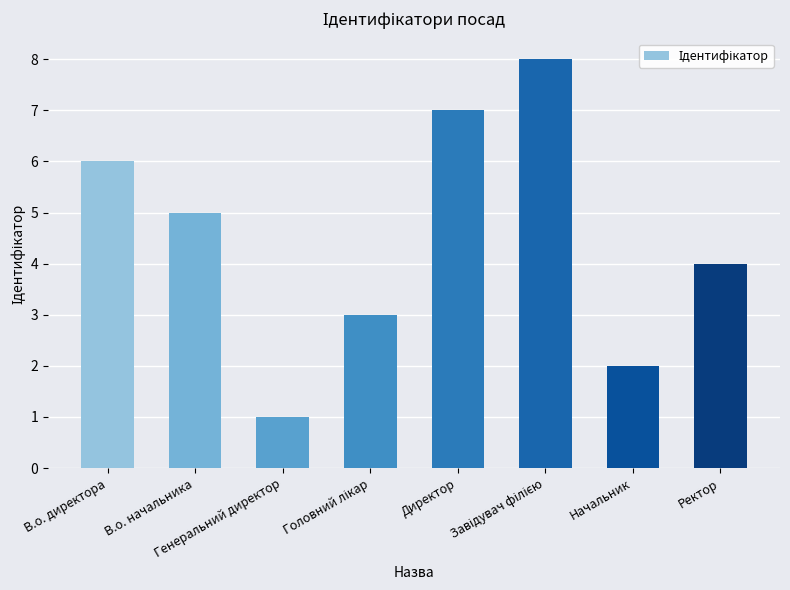

What is the sum of all values?

36